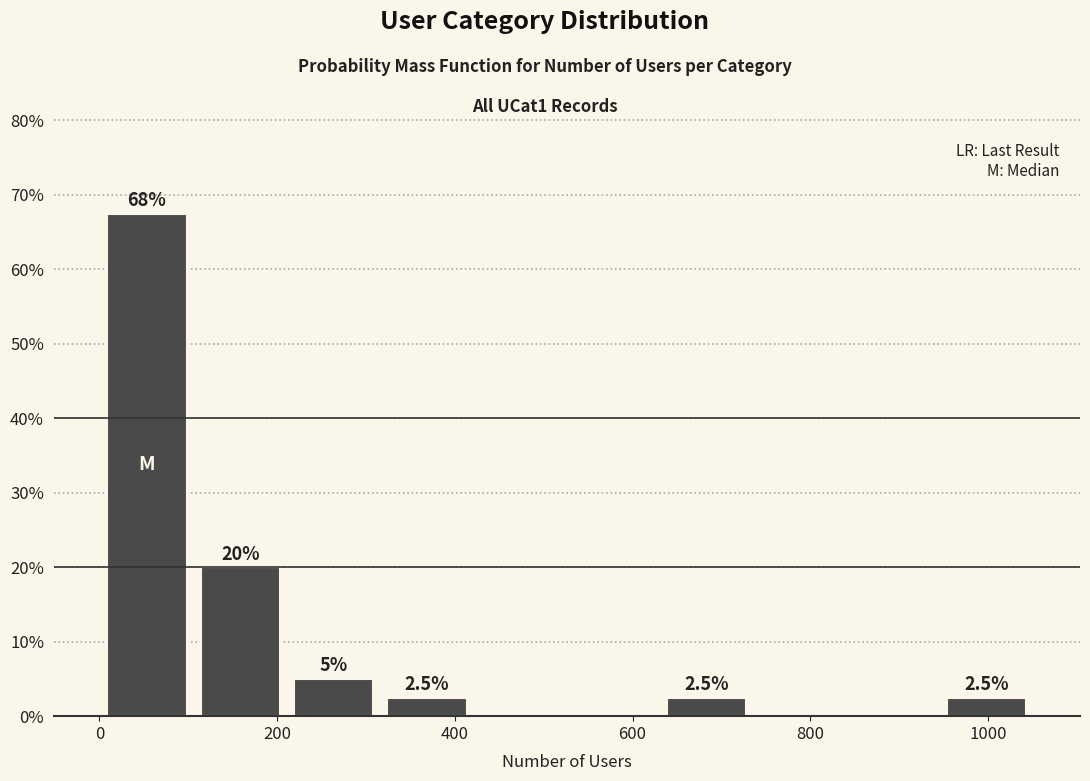

Over which range of the x-axis is the bar tallest?

0 to 100